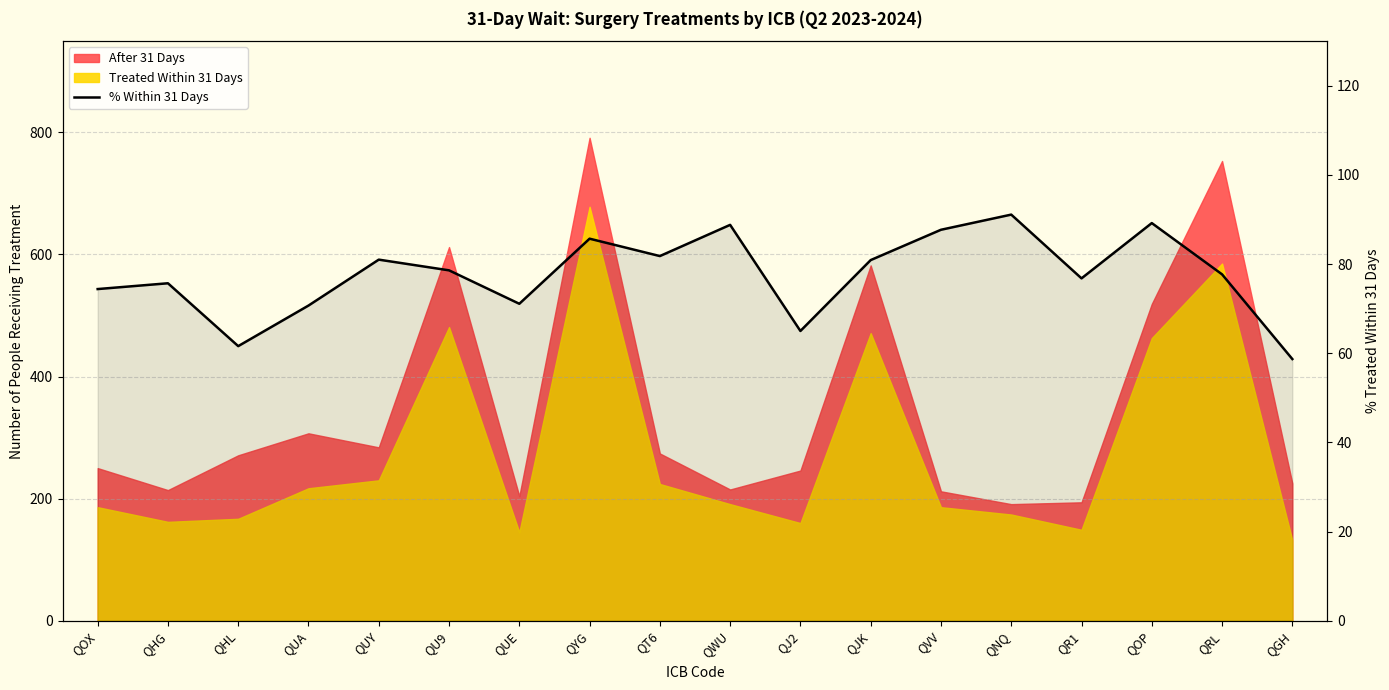

What is the smallest value displayed?

58.7